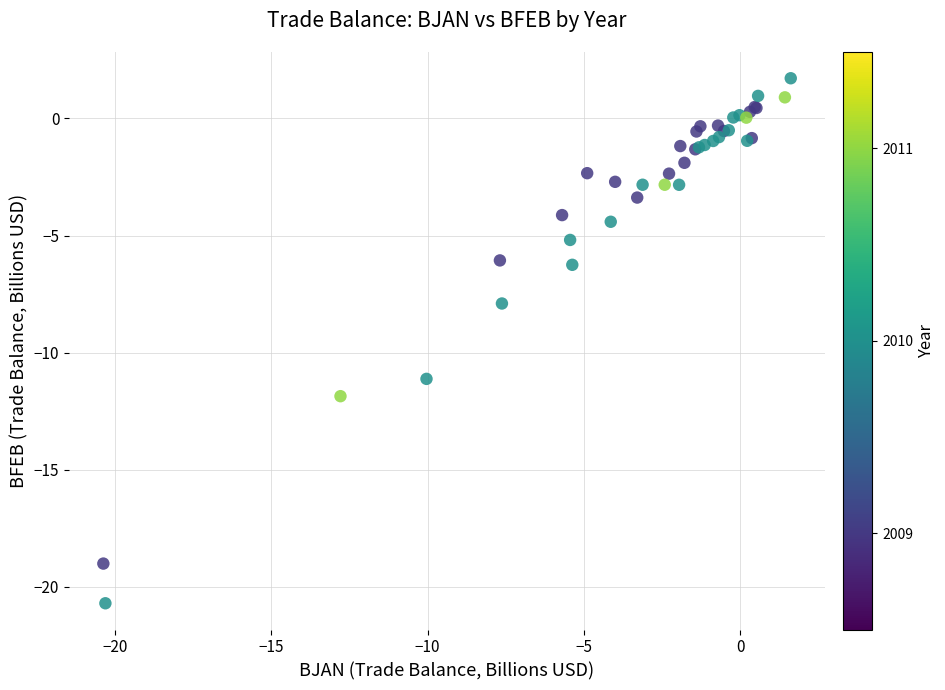

What Y value in the scatter plot is closest to -9?

-7.9